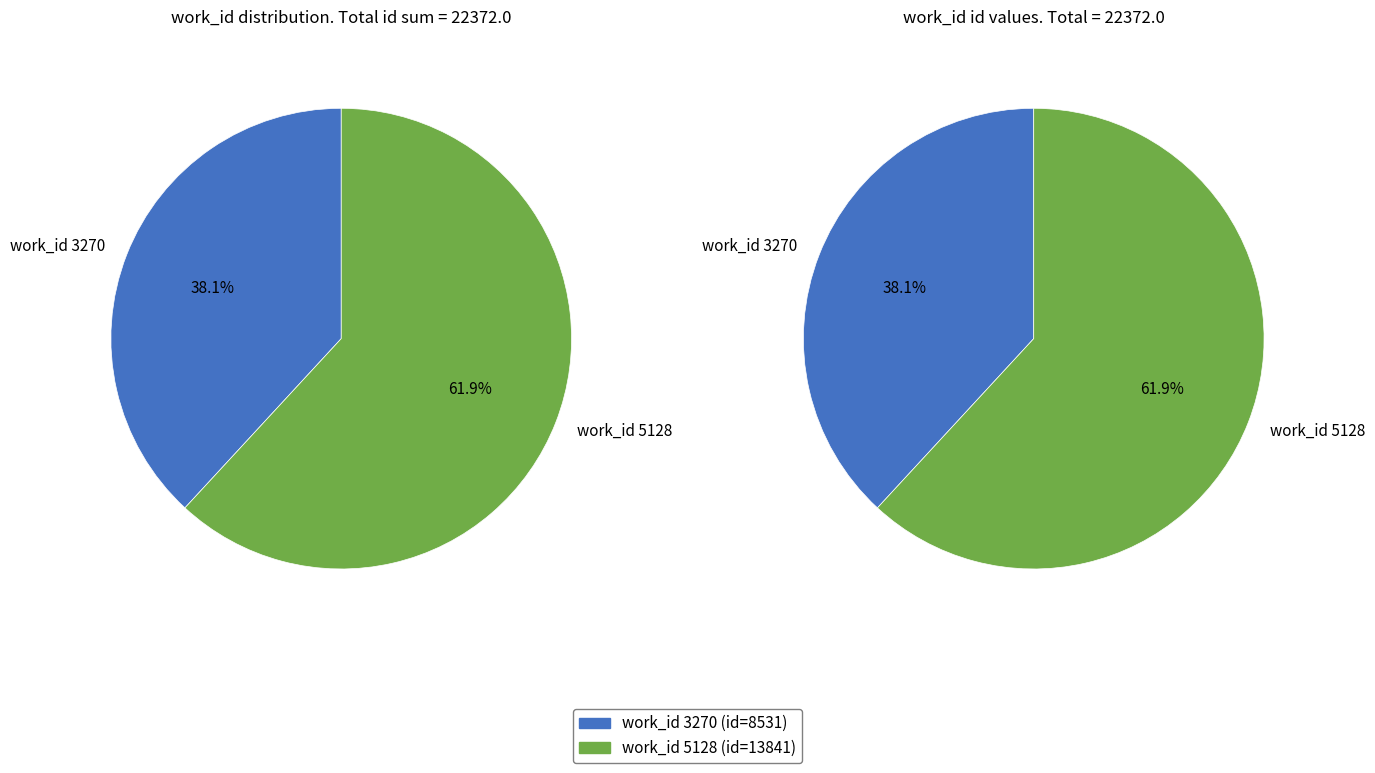

Is there any slice that represents more than half of the pie?

Yes